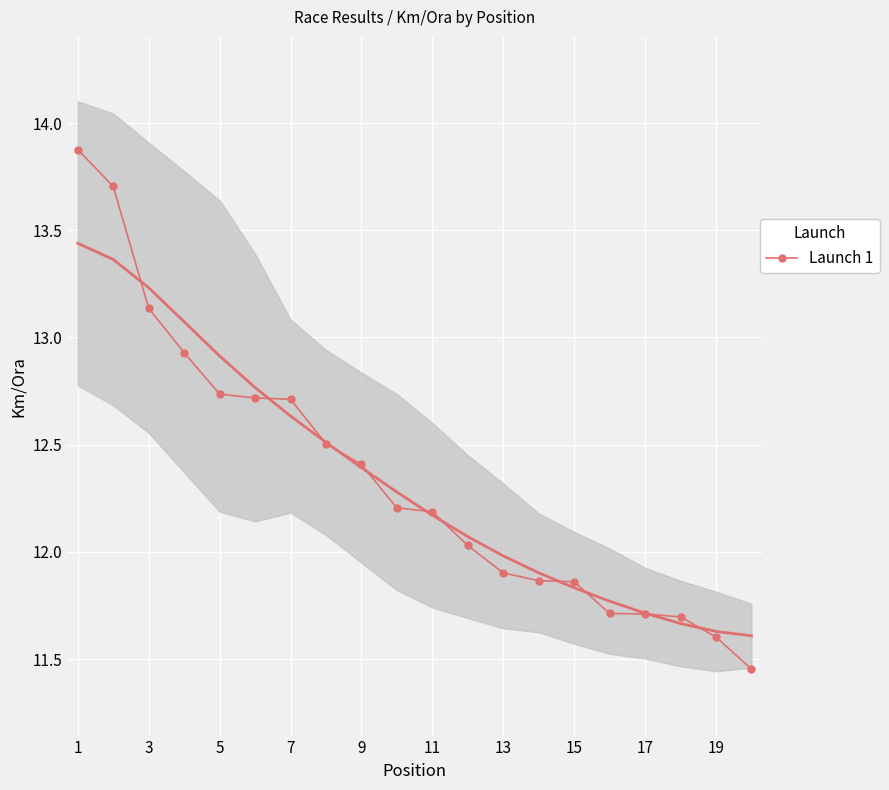

The Launch 1 series shows 7.5 at 7. True or false?

False